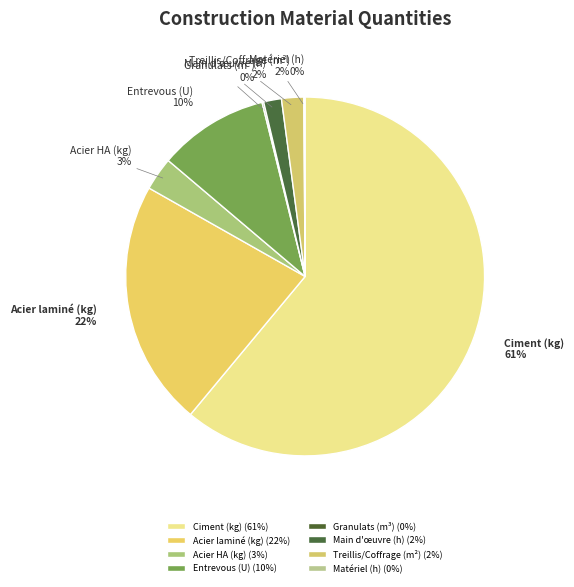

To the nearest percent, what is the difference between the largest and smallest slice percentages?

61%